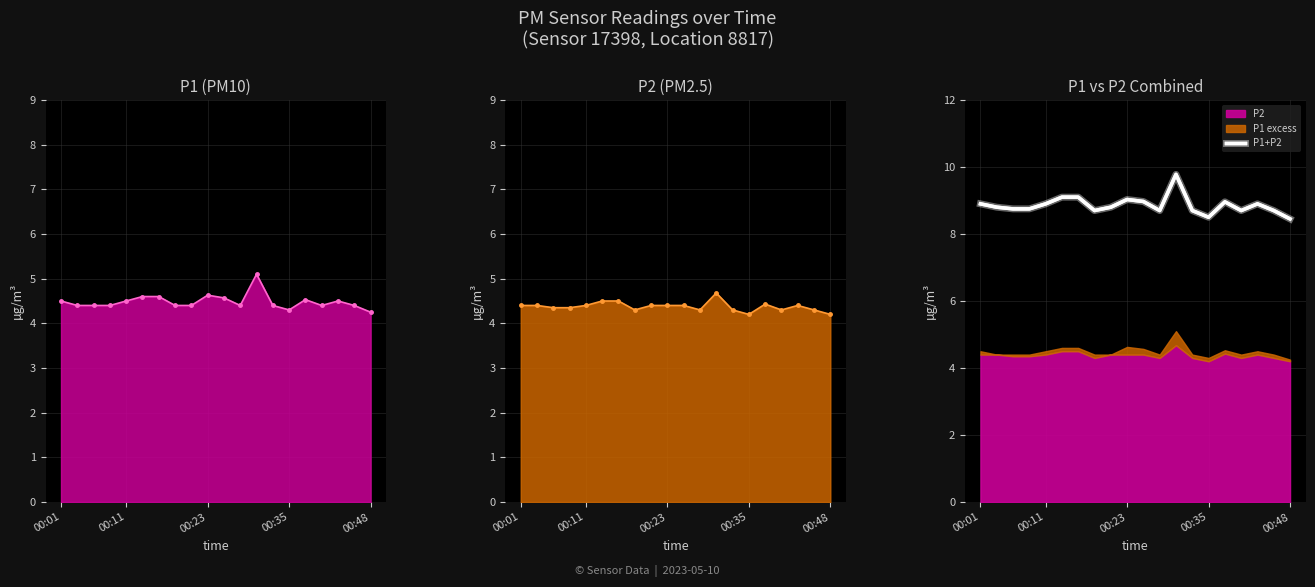

What is the value of the P1 point at the 14th from the left?

4.4